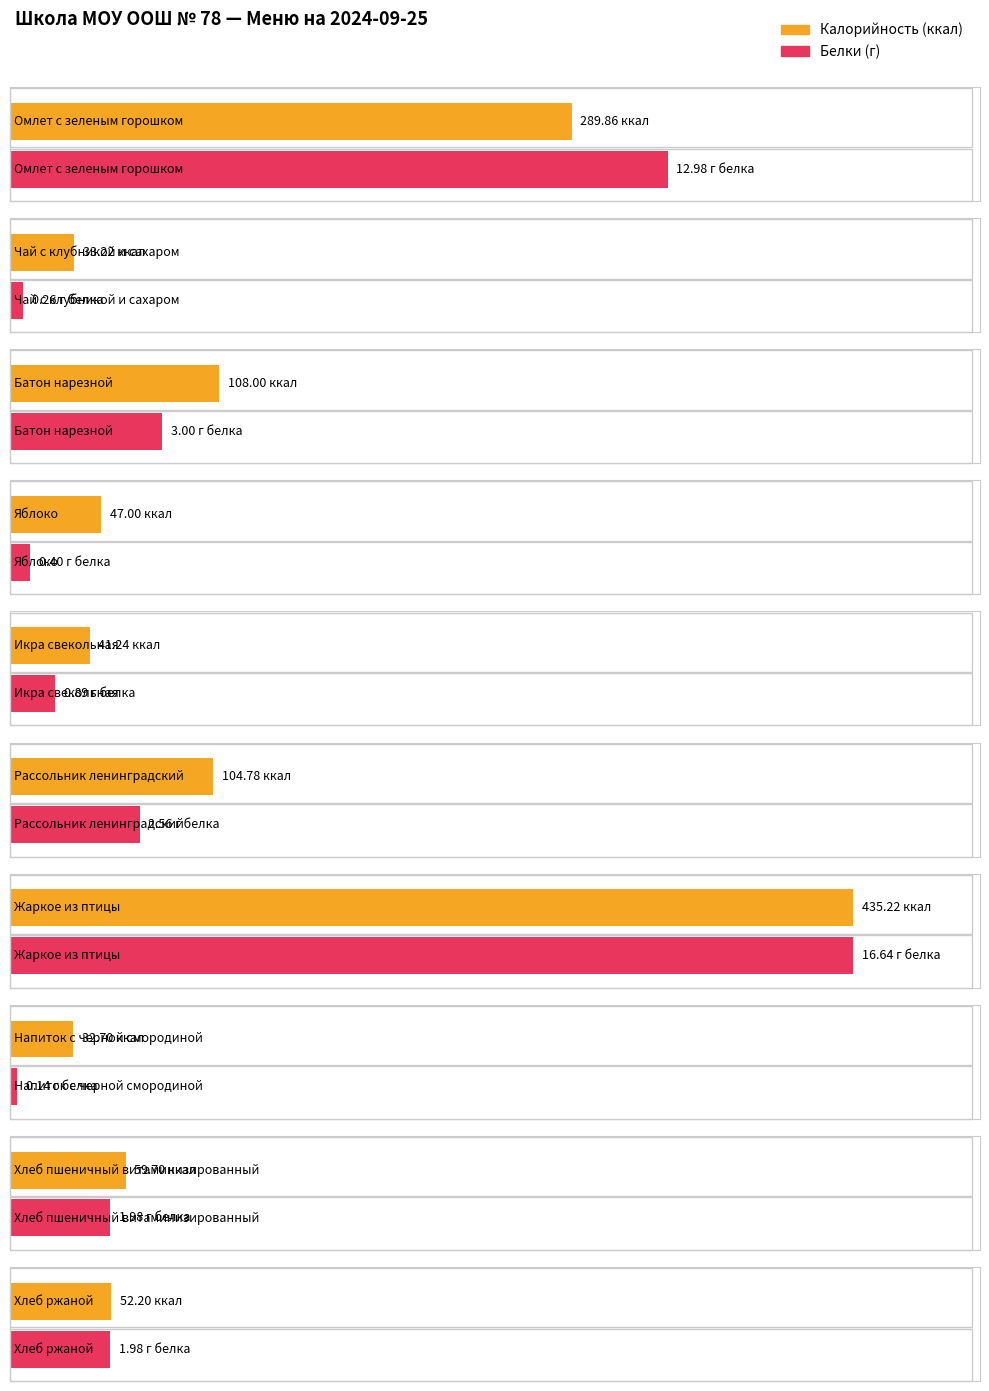

True or false: Калорийность has a value of 108.0 at Батон нарезной.

True